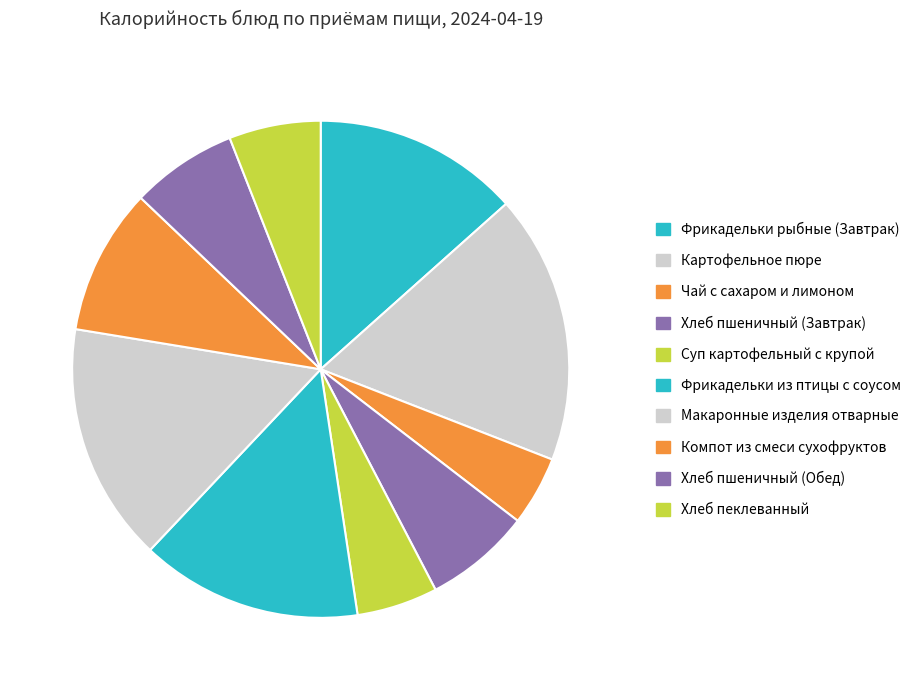

Which slice is the largest?

Картофельное пюре